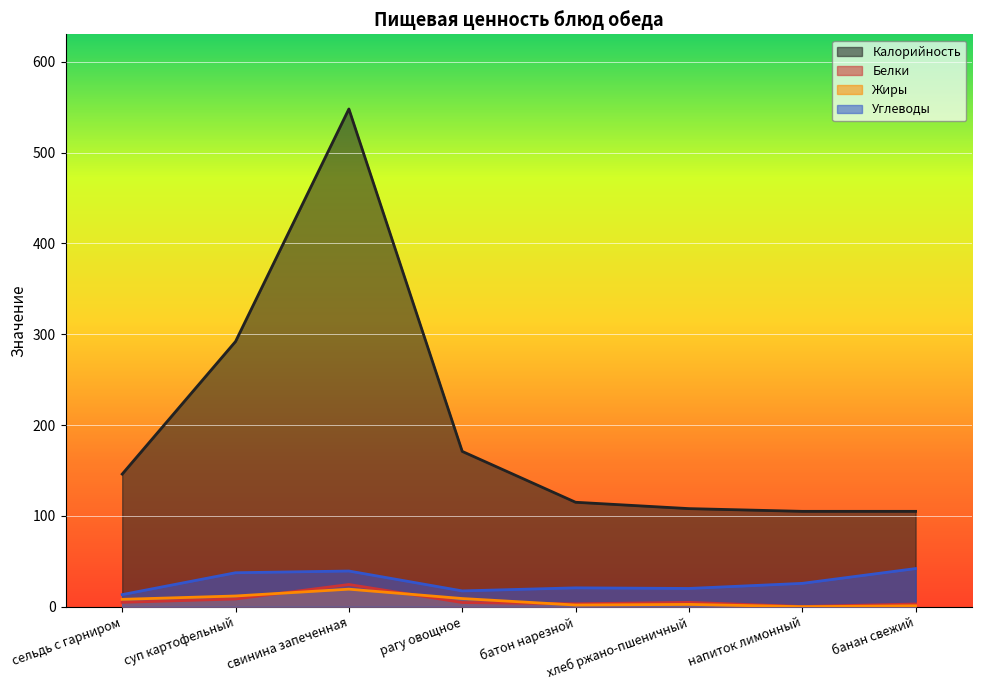

Which series has the largest range (max minus min)?

Калорийность